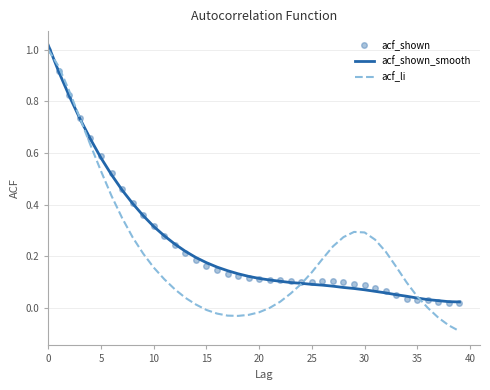

Which series has the largest range (max minus min)?

acf_li